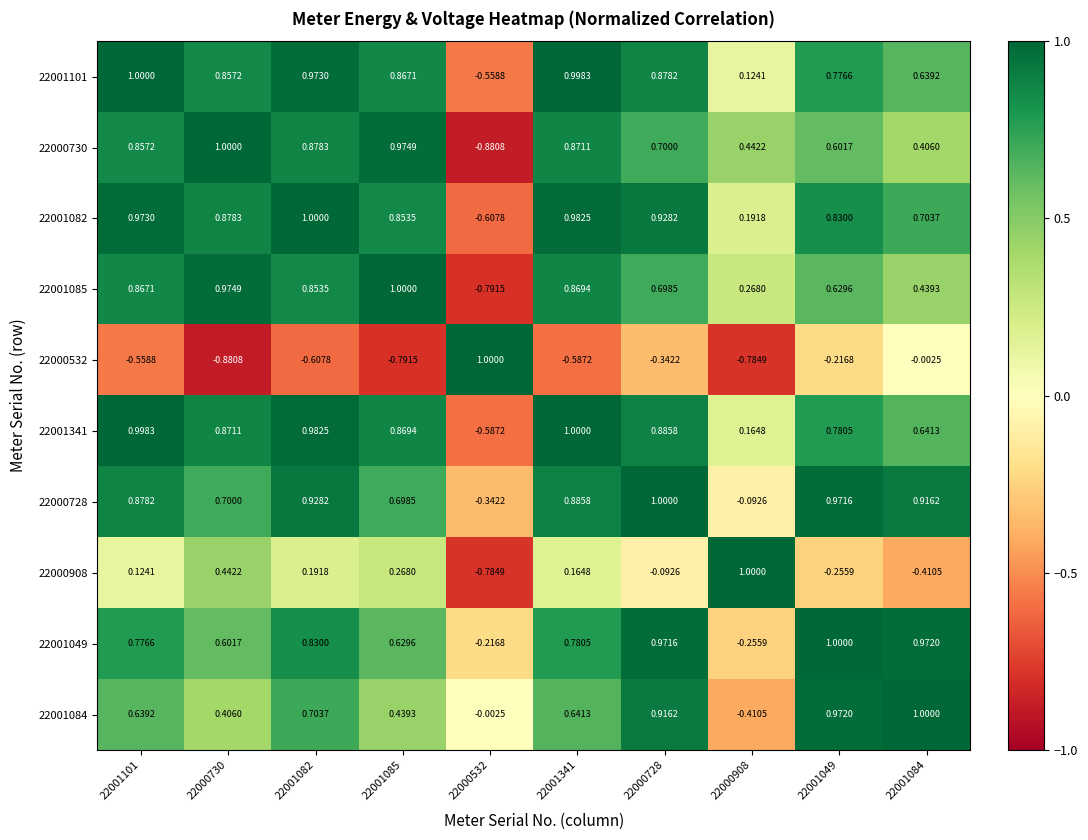

Which series has the largest total across all categories?

22001082